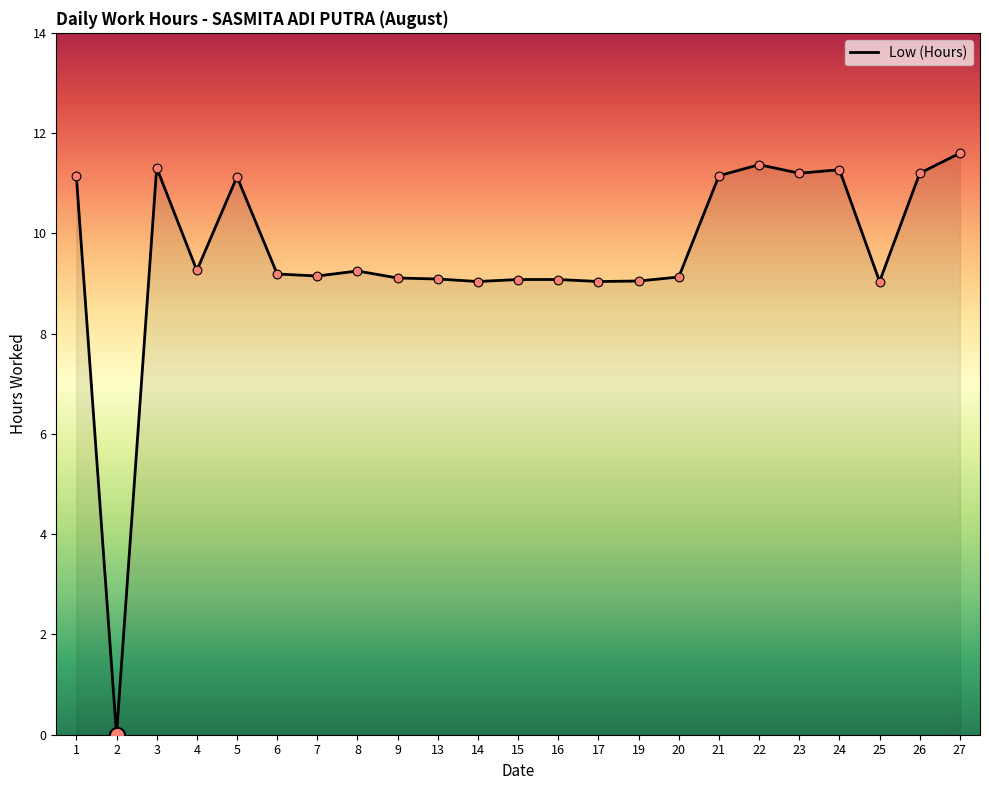

Between 5 and 16, which is larger?

5